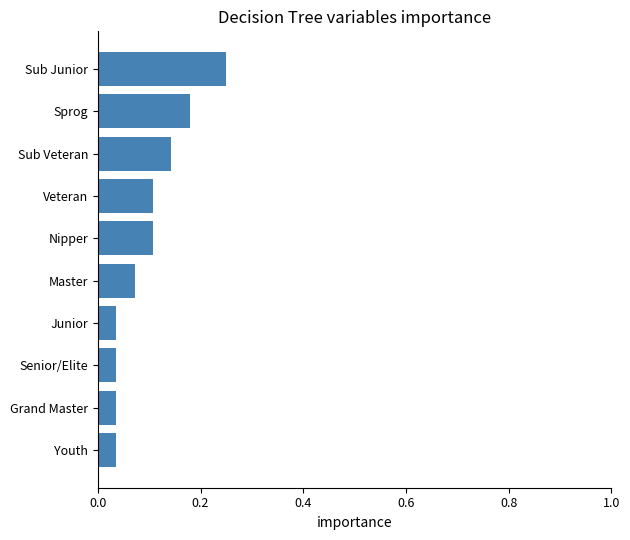

What is the sum of the values at Nipper and Sprog?

0.3